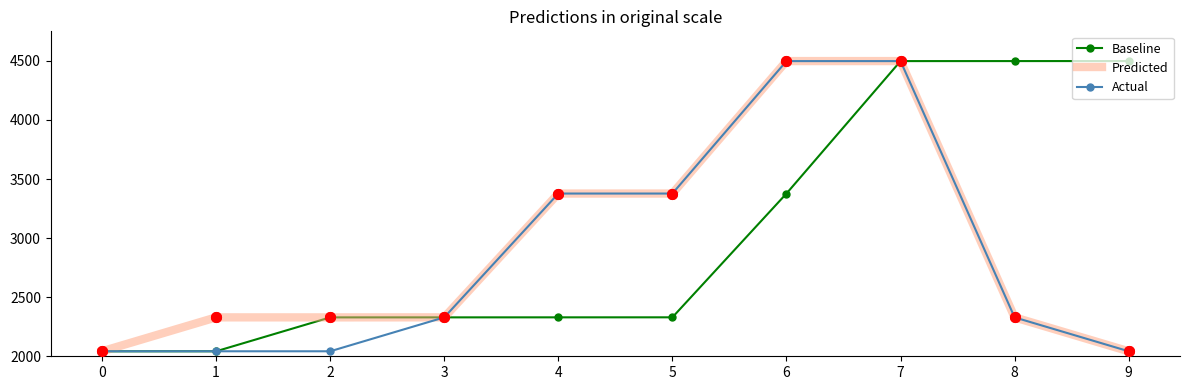

True or false: Predicted and Actual cross at least once.

False